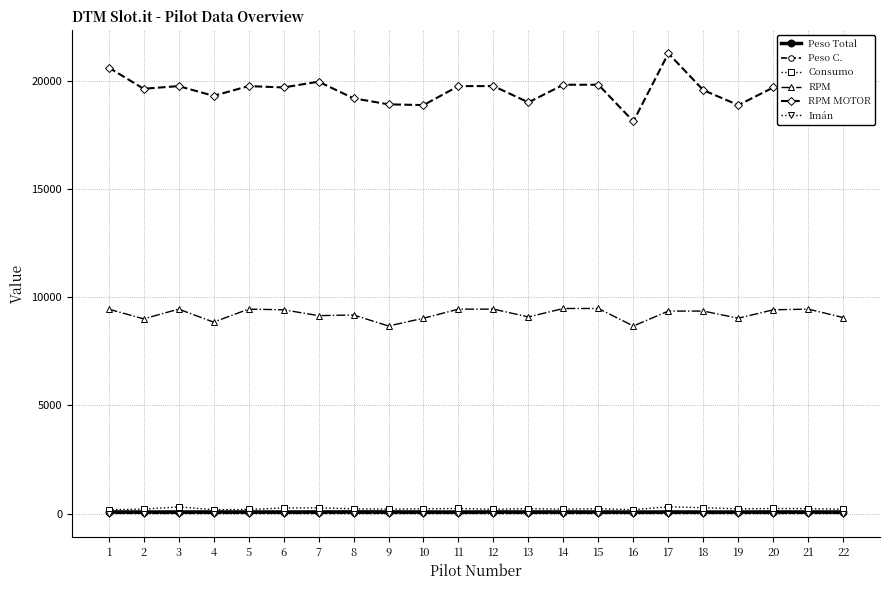

Which series has the largest range (max minus min)?

RPM MOTOR